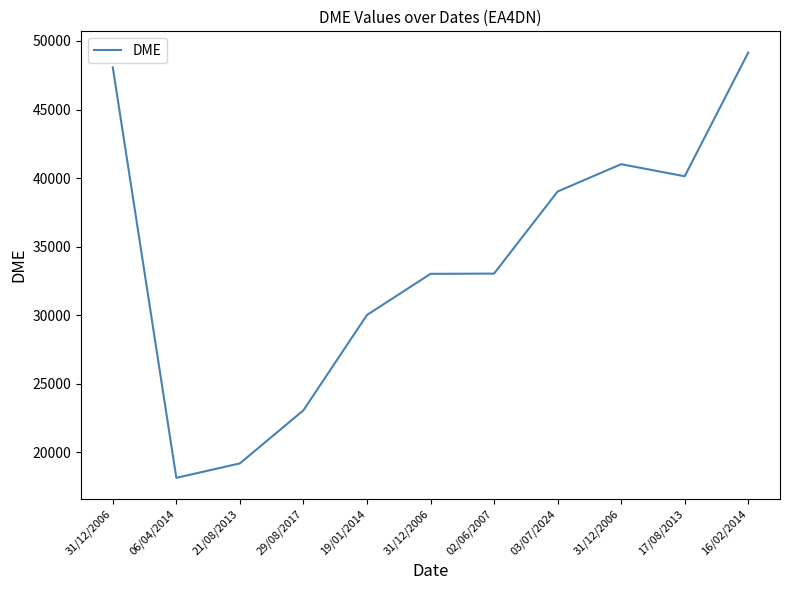

What is the smallest value displayed?

18138